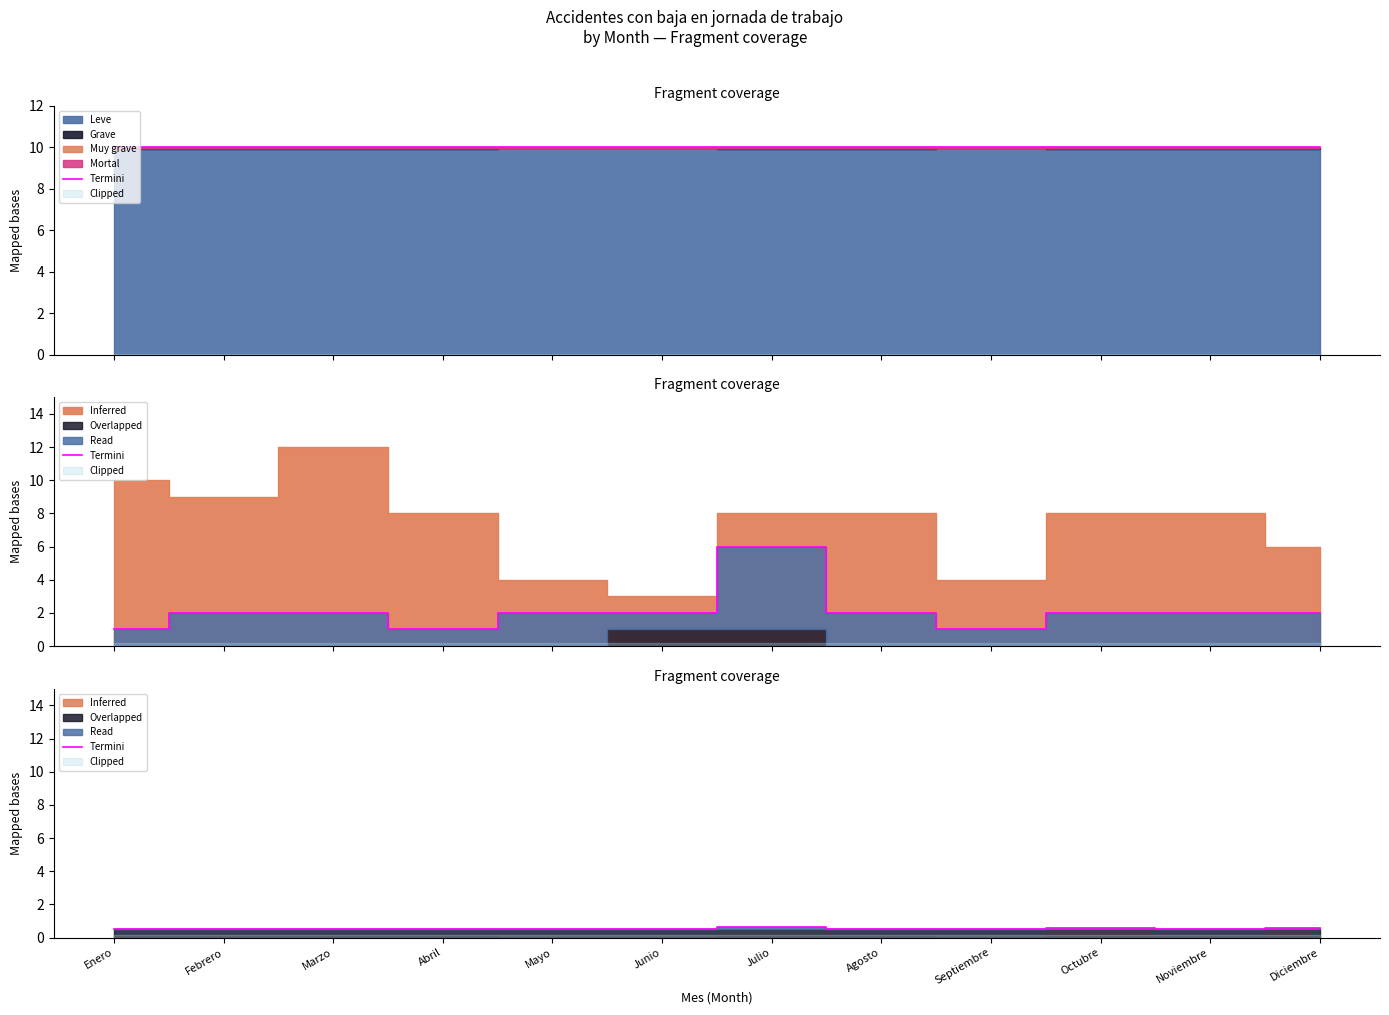

Reading left to right, extract all data points from this chart.

Enero=0.5	Febrero=0.5	Marzo=0.5	Abril=0.5	Mayo=0.5	Junio=0.5	Julio=0.6	Agosto=0.5	Septiembre=0.5	Octubre=0.5	Noviembre=0.5	Diciembre=0.6